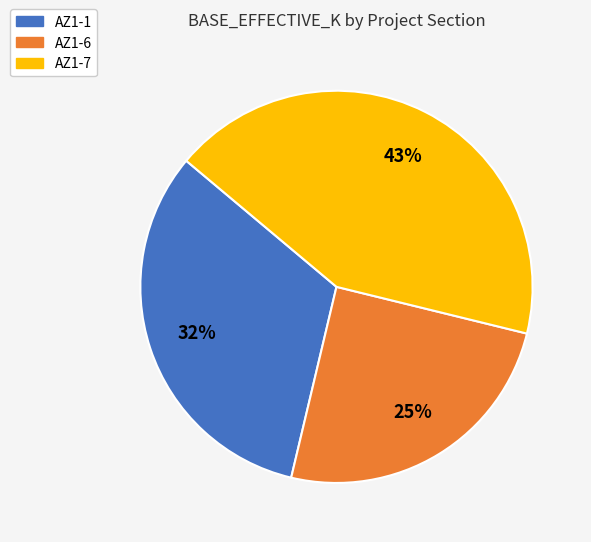

The AZ1-6 slice represents 25% of the pie. True or false?

True